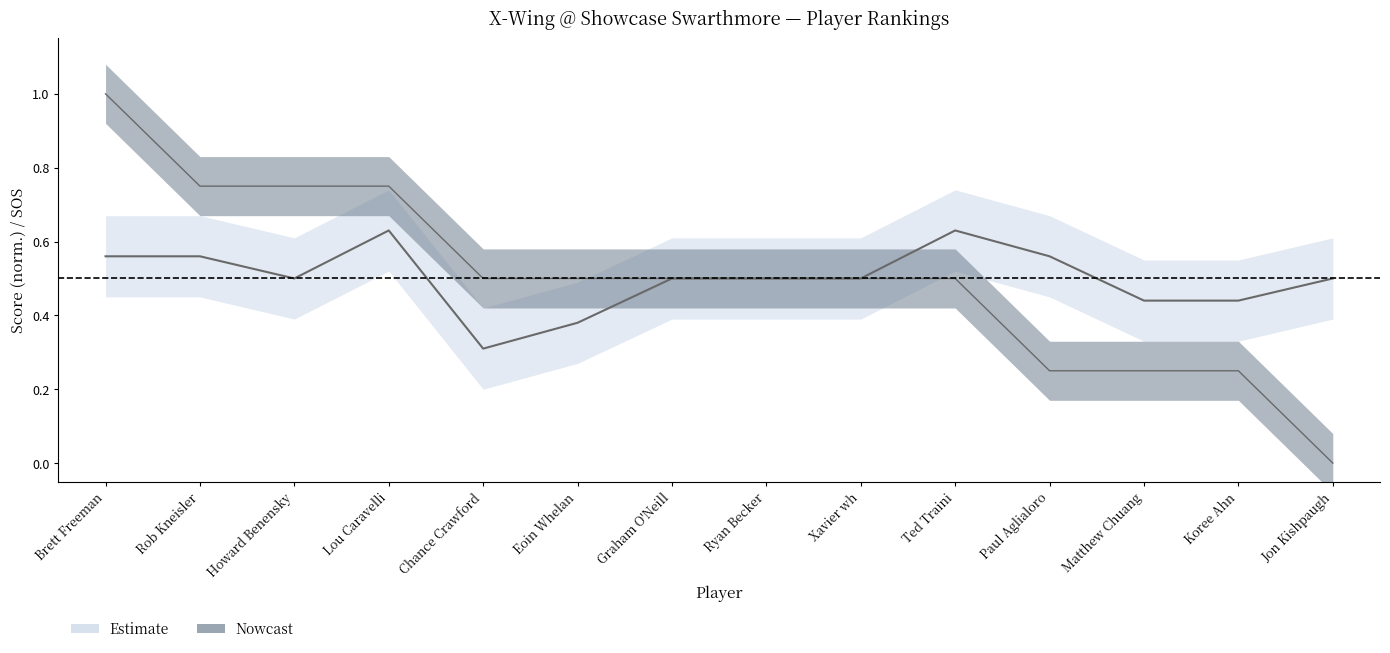

True or false: sos and score cross at least once.

False